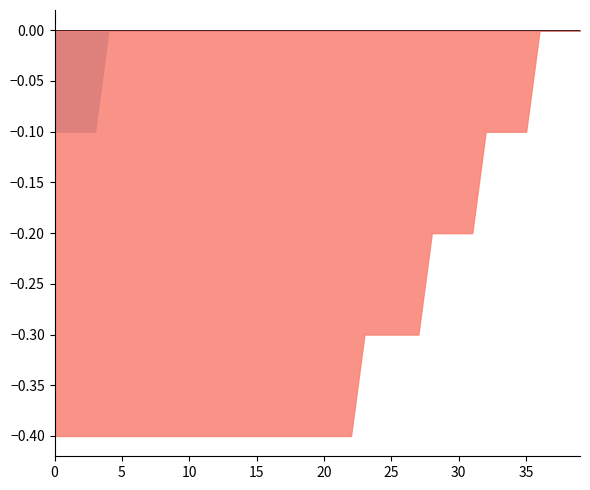

Which has a higher value, 11 or 10?

11